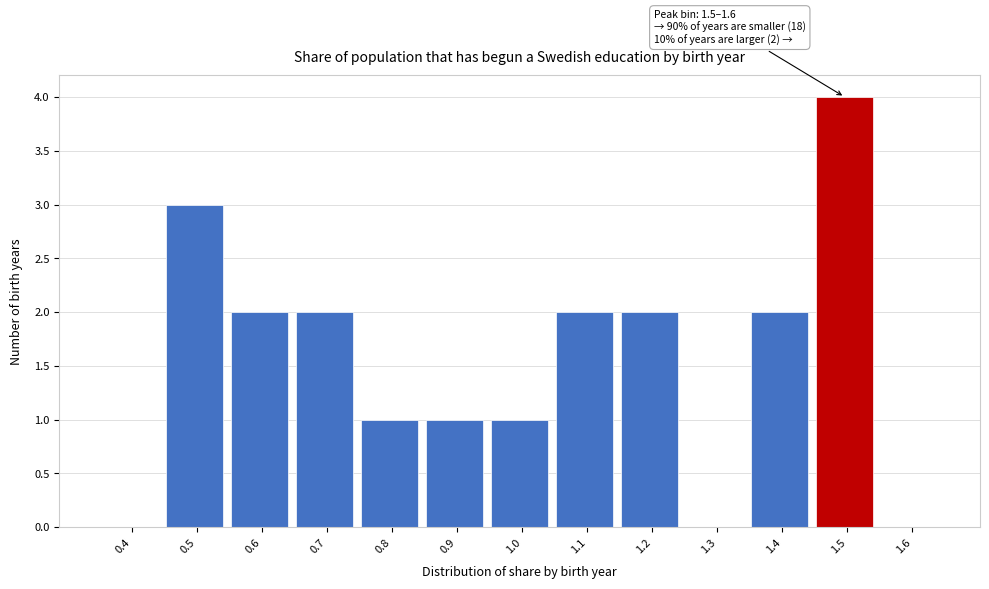

Reading right to left, extract all data points from this chart.

1.6=0	1.5=4	1.4=2	1.3=0	1.2=2	1.1=2	1.0=1	0.9=1	0.8=1	0.7=2	0.6=2	0.5=3	0.4=0